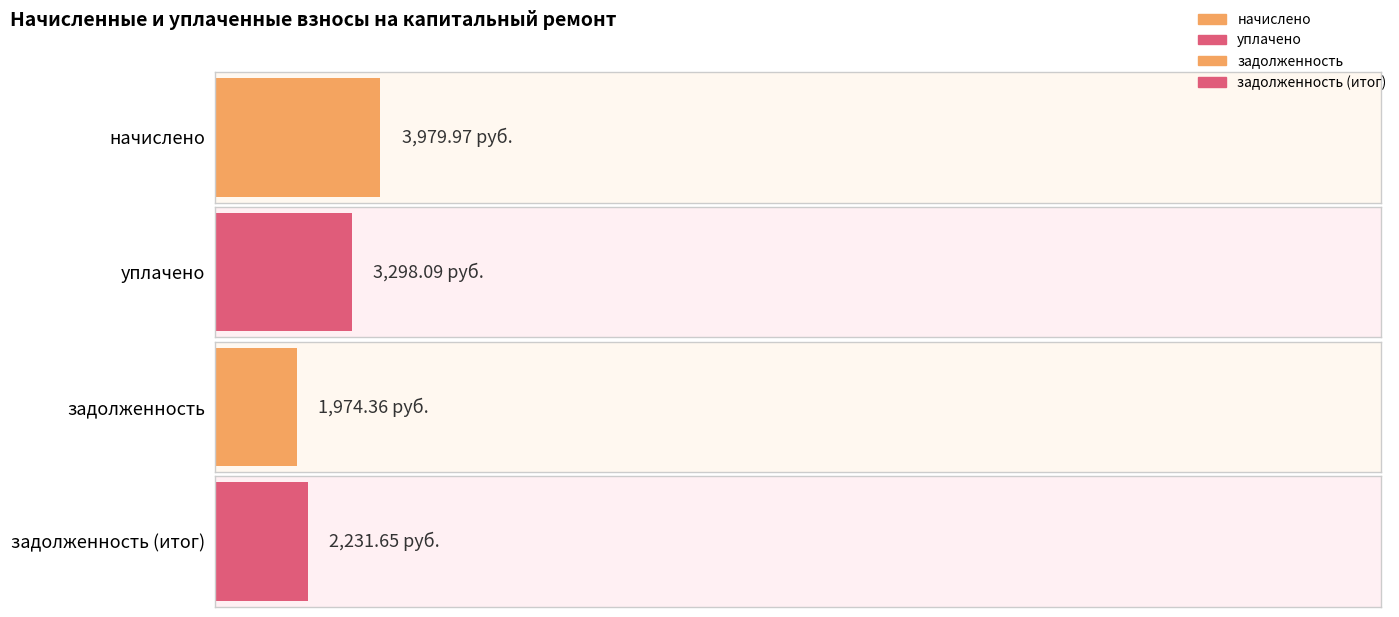

What are all the series names shown in the legend?

начислено, уплачено, задолженность, задолженность (итог)